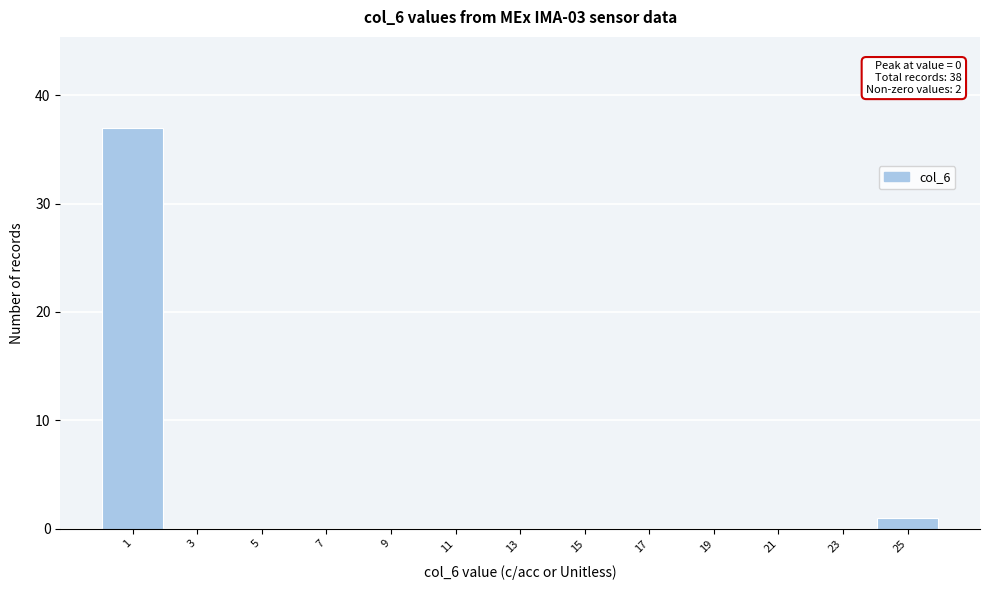

Which range on the x-axis has the tallest bar?

0 to 2